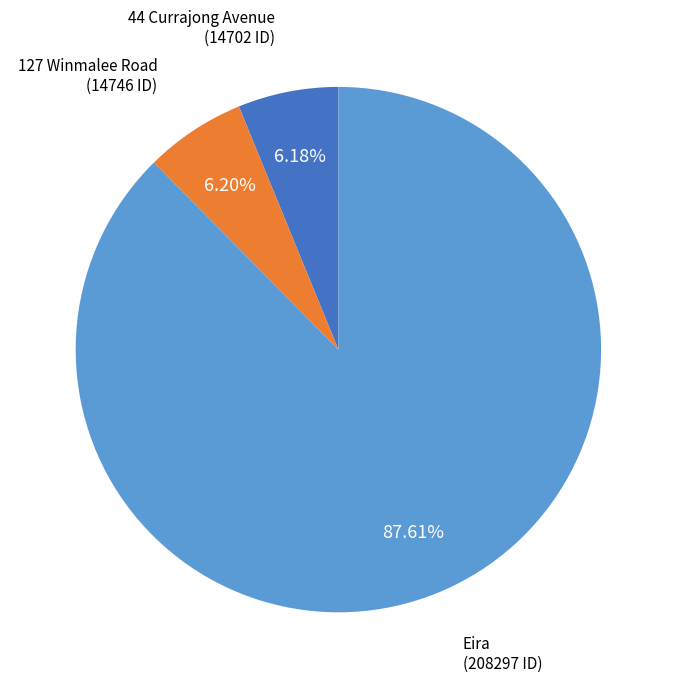

Count the number of slices in the pie.

3